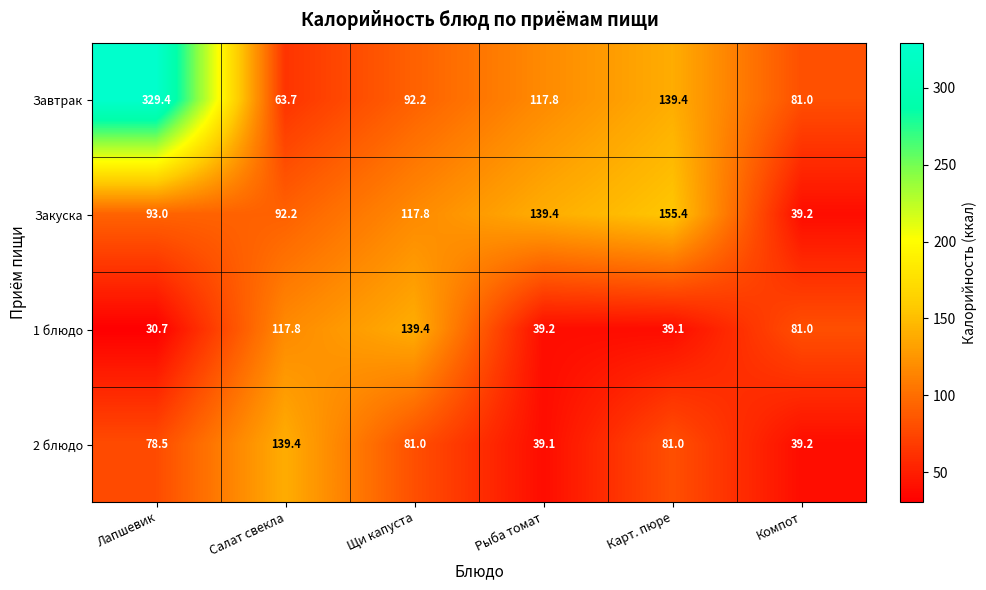

Which category has the highest value across all series?

Лапшевик